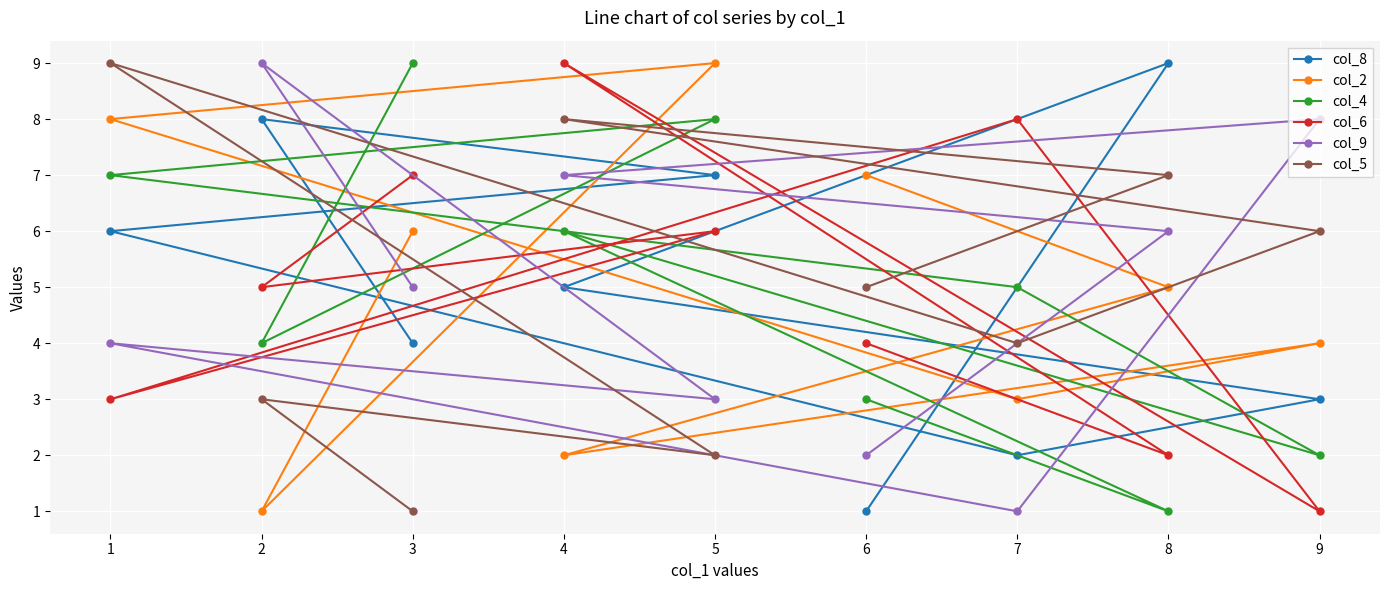

What is the average value of the col_2 series?

5